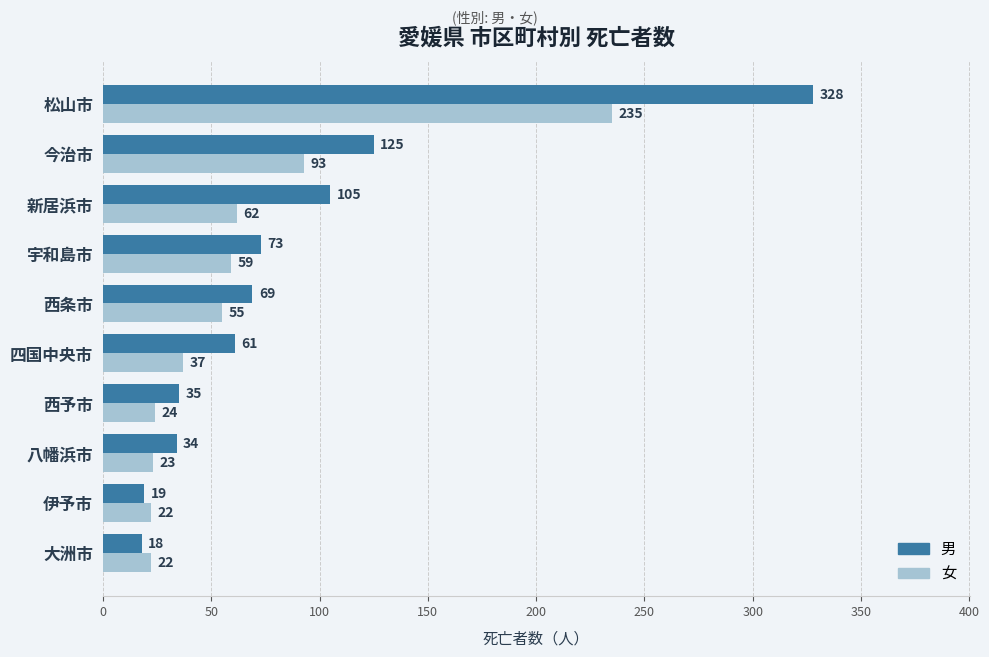

Count the number of categories in the chart.

10